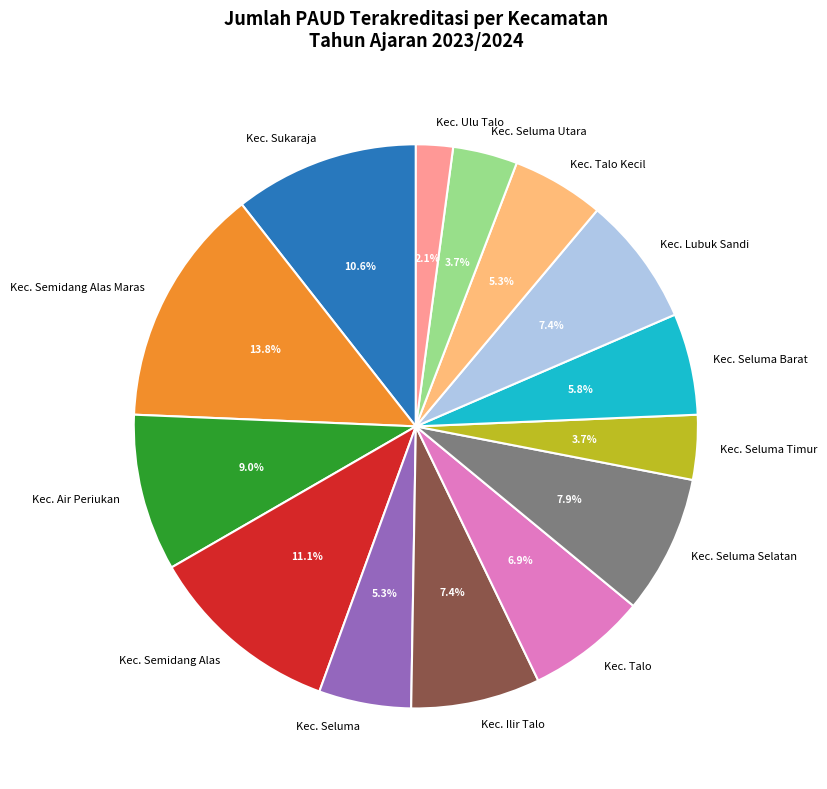

What portion of the pie excludes Kec. Seluma Barat?

94.2%